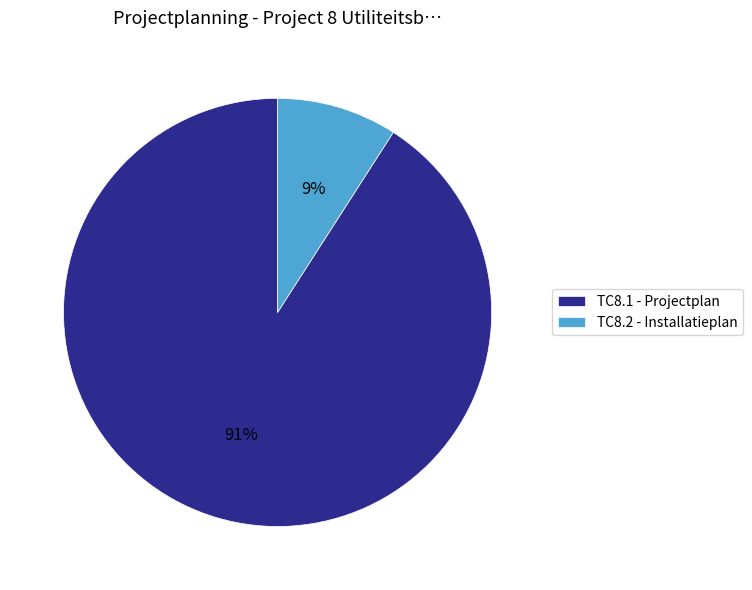

To the nearest percent, what percentage of the pie is TC8.1 - Projectplan?

91%